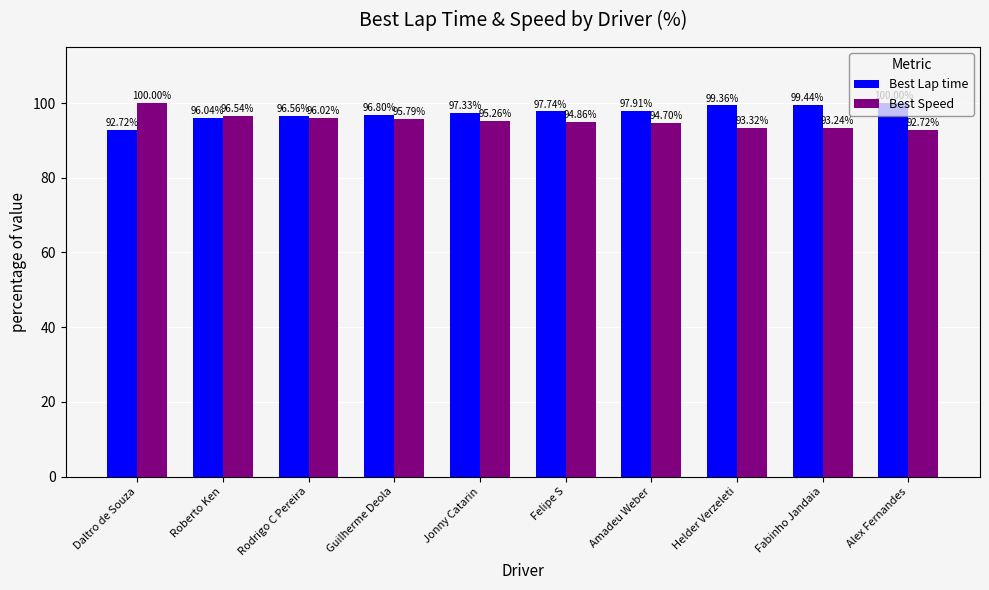

Reading left to right, extract all data points from this chart.

Best Lap time: Daltro de Souza=92.7	Roberto Ken=96.0	Rodrigo C Pereira=96.6	Guilherme Deola=96.8	Jonny Catarin=97.3	Felipe S=97.7	Amadeu Weber=97.9	Helder Verzeleti=99.4	Fabinho Jandaia=99.4	Alex Fernandes=100.0
Best Speed: Daltro de Souza=100.0	Roberto Ken=96.5	Rodrigo C Pereira=96.0	Guilherme Deola=95.8	Jonny Catarin=95.3	Felipe S=94.9	Amadeu Weber=94.7	Helder Verzeleti=93.3	Fabinho Jandaia=93.2	Alex Fernandes=92.7